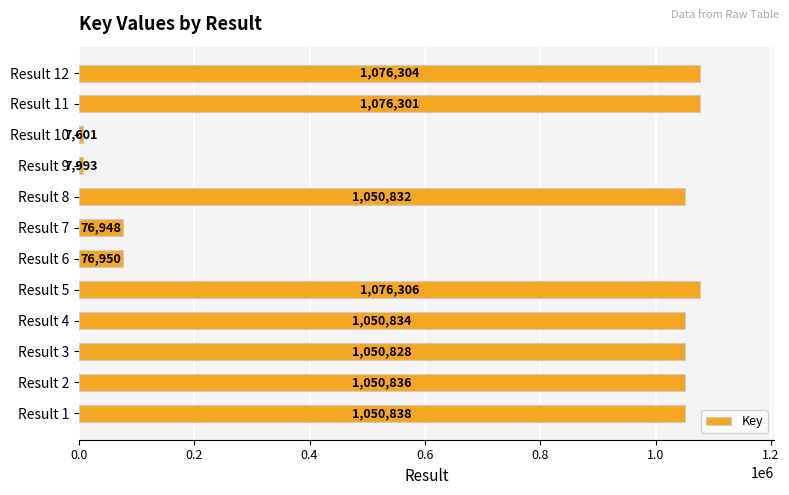

How many bars are there in total?

12